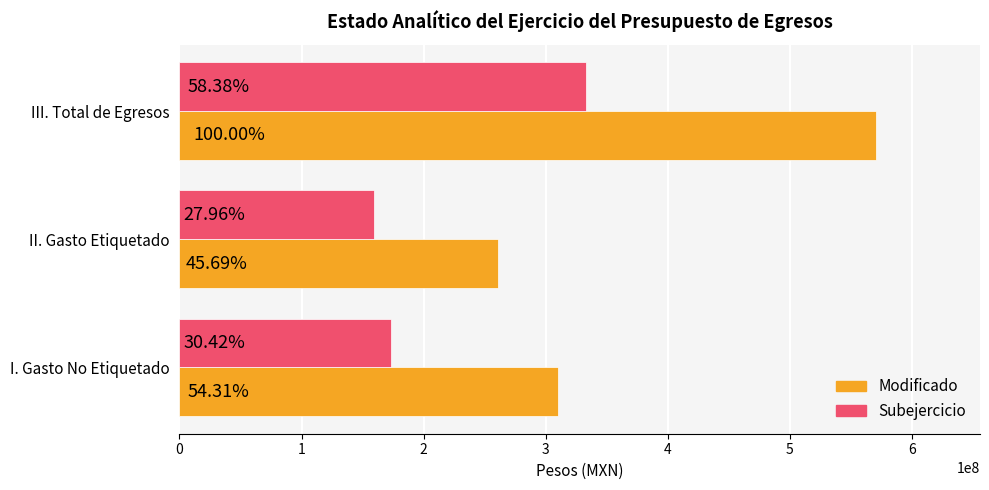

What are all the series names shown in the legend?

Modificado, Subejercicio